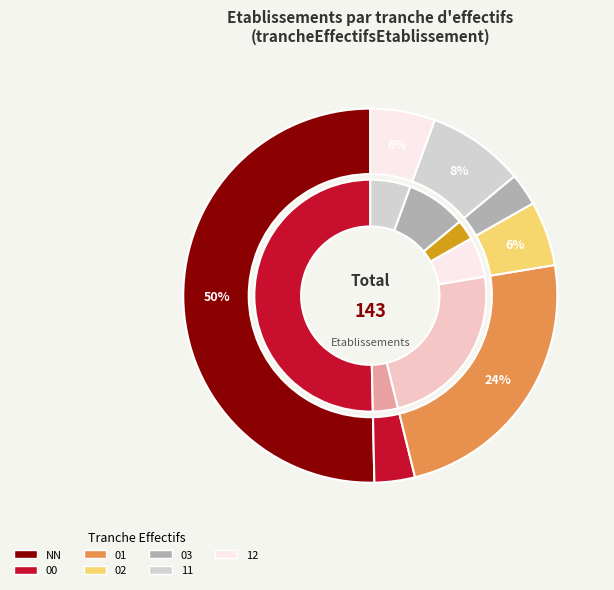

What is the total percentage of 02 and 03?

8.4%